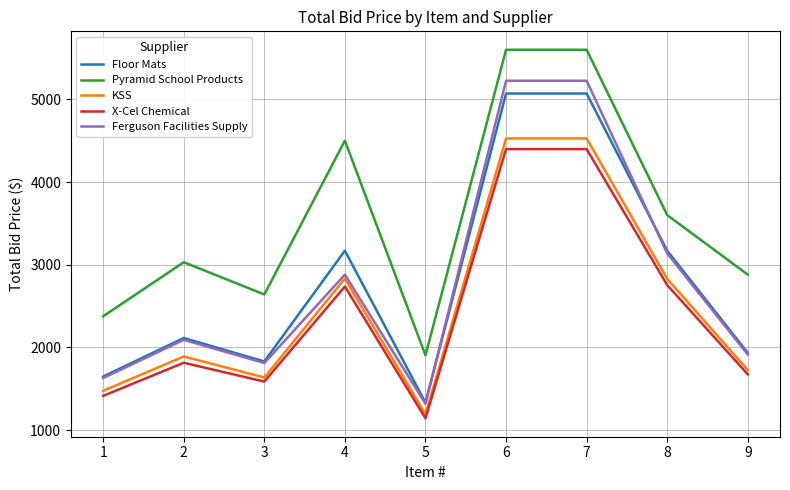

What is the lowest value of the Pyramid School Products series?

1903.9